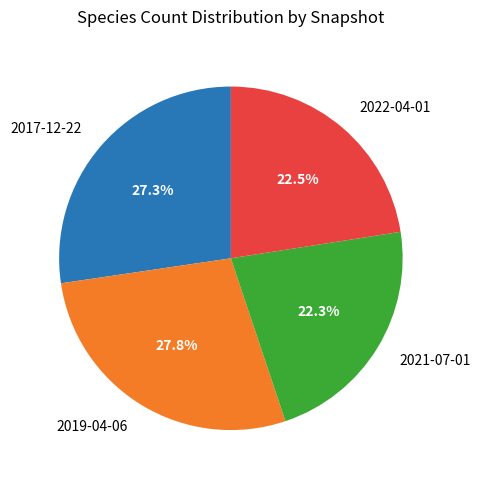

What is the ratio of the value at 2019-04-06 to the value at 2022-04-01?

1.2